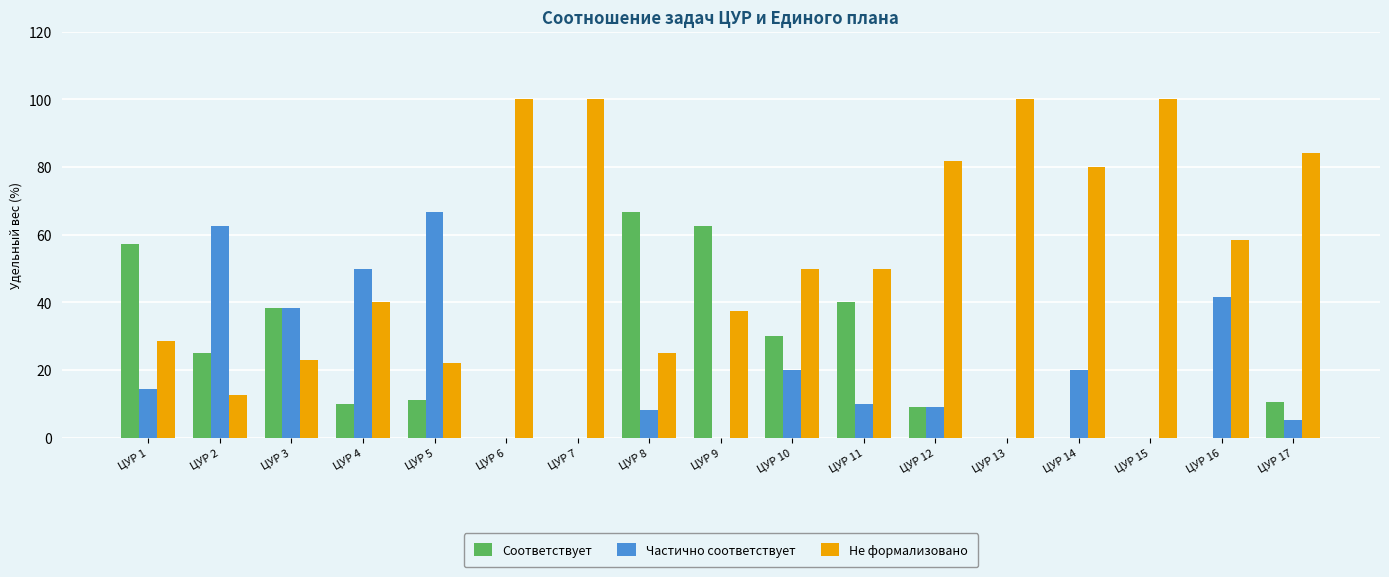

Where is Соответствует nearest to the value 33?

ЦУР 10